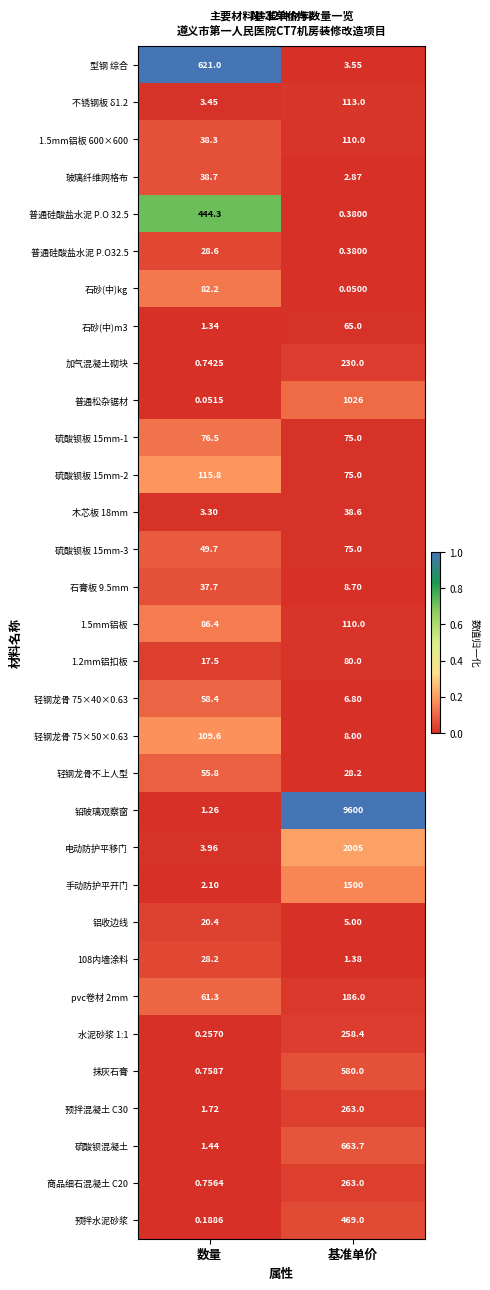

Rank the categories by 1.2mm铝扣板 value from lowest to highest.

数量, 基准单价